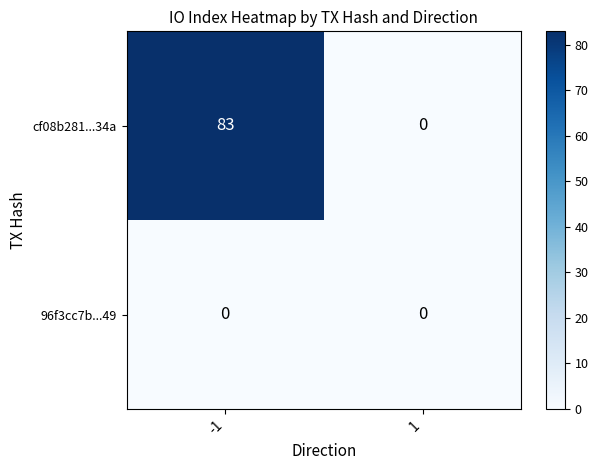

What is the greatest value displayed?

83